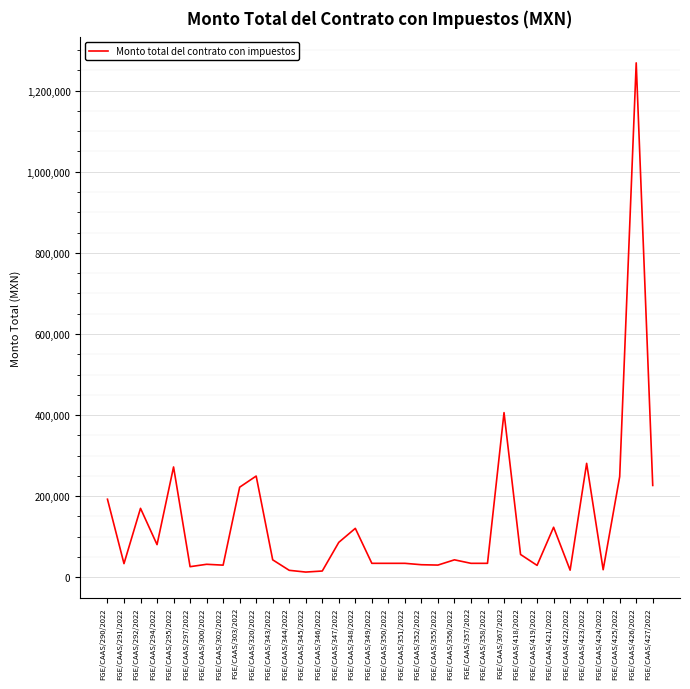

At which label is the value closest to 640633?

FGE/CAAS/367/2022